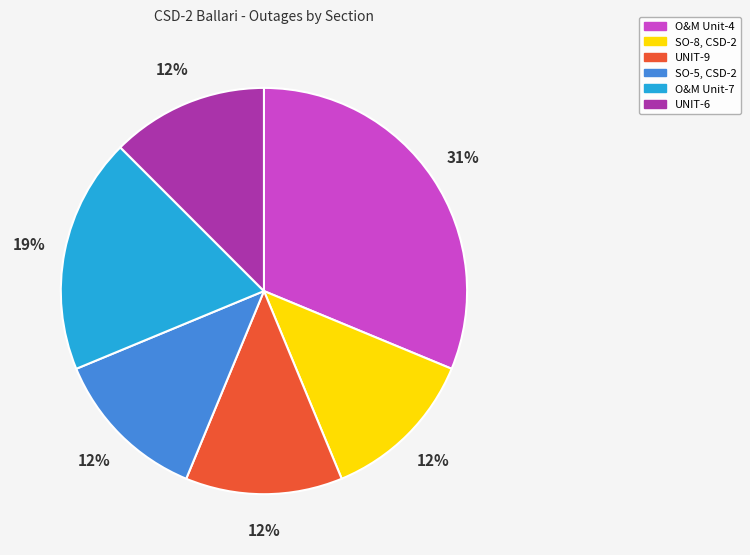

Count the number of slices in the pie.

6